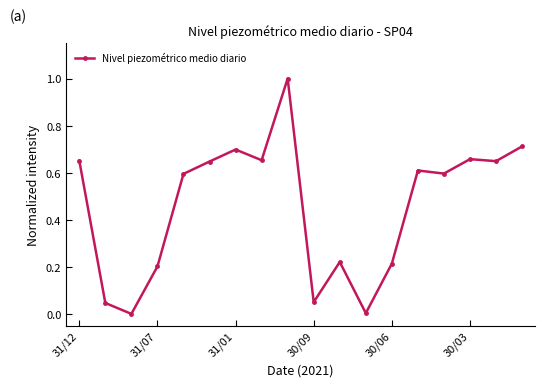

What is the greatest value displayed?

1.0